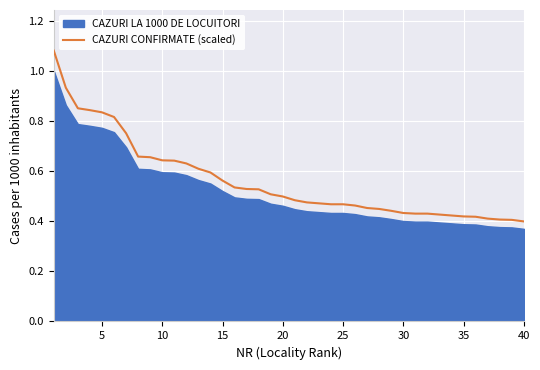

What is the smallest value displayed?

0.4